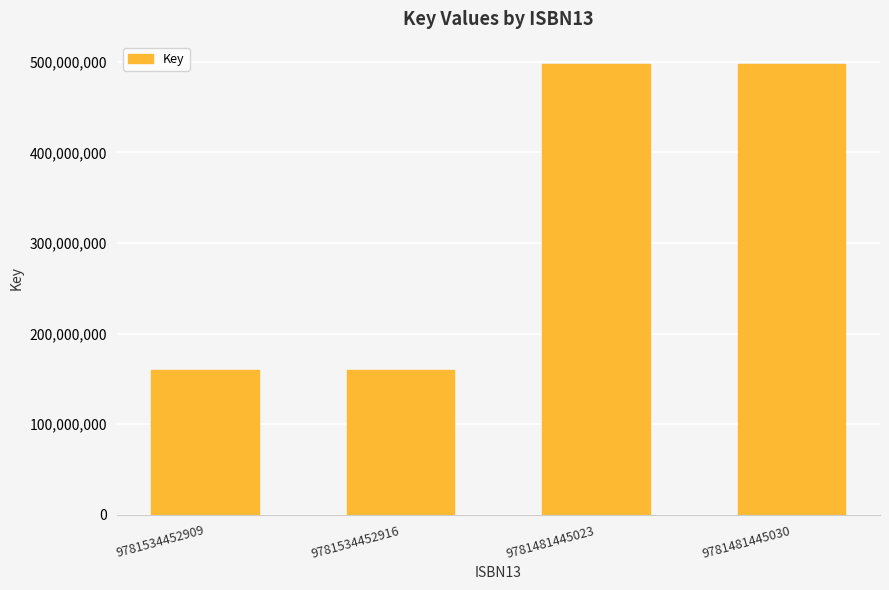

True or false: the data shows 497522756 at 9781481445023.

True